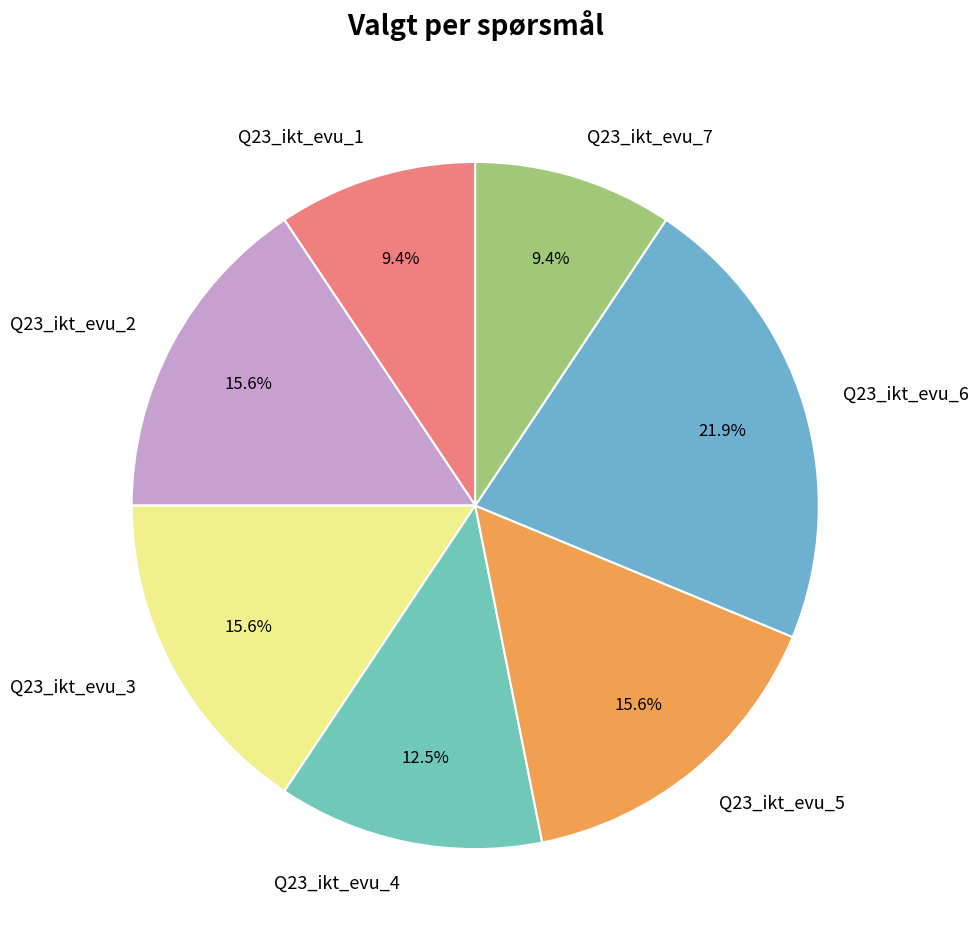

How many segments does this pie chart have?

7